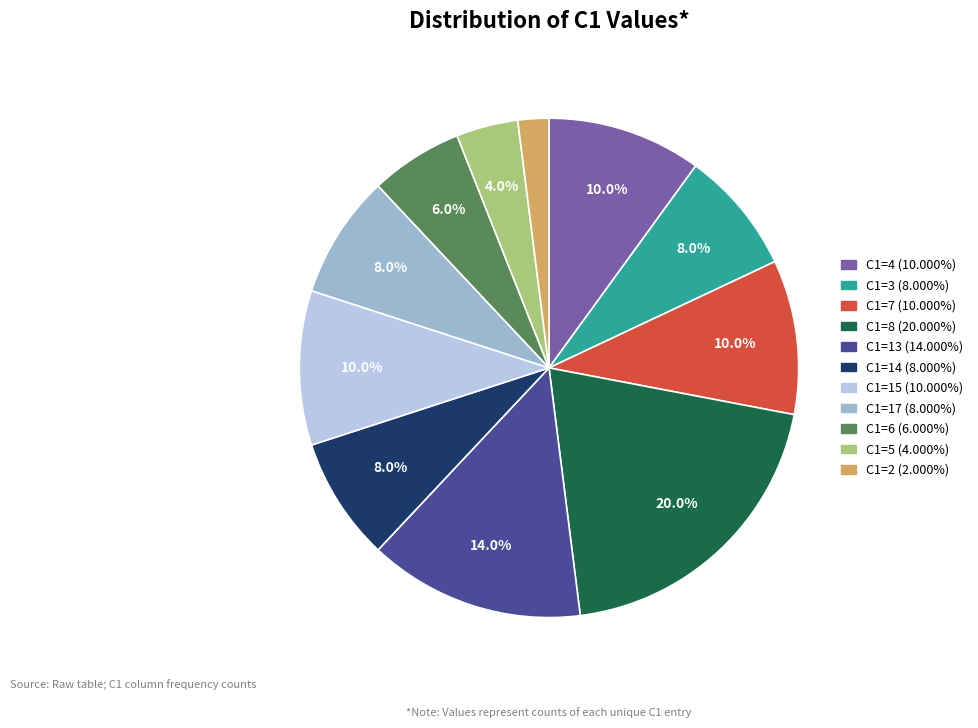

Is there a majority slice in this chart?

No